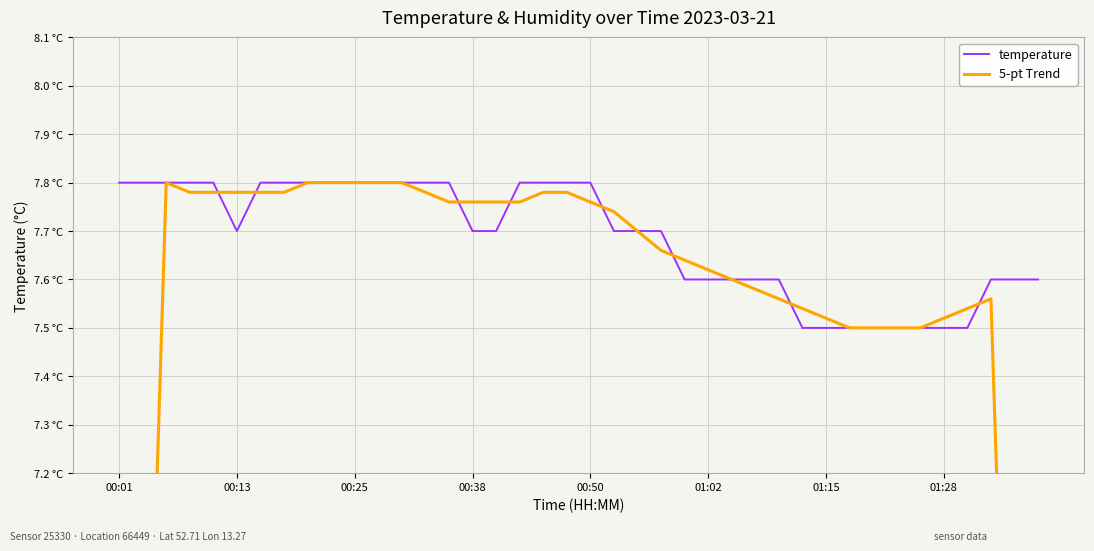

The 5-pt Trend series shows 7.5 at 33. True or false?

True